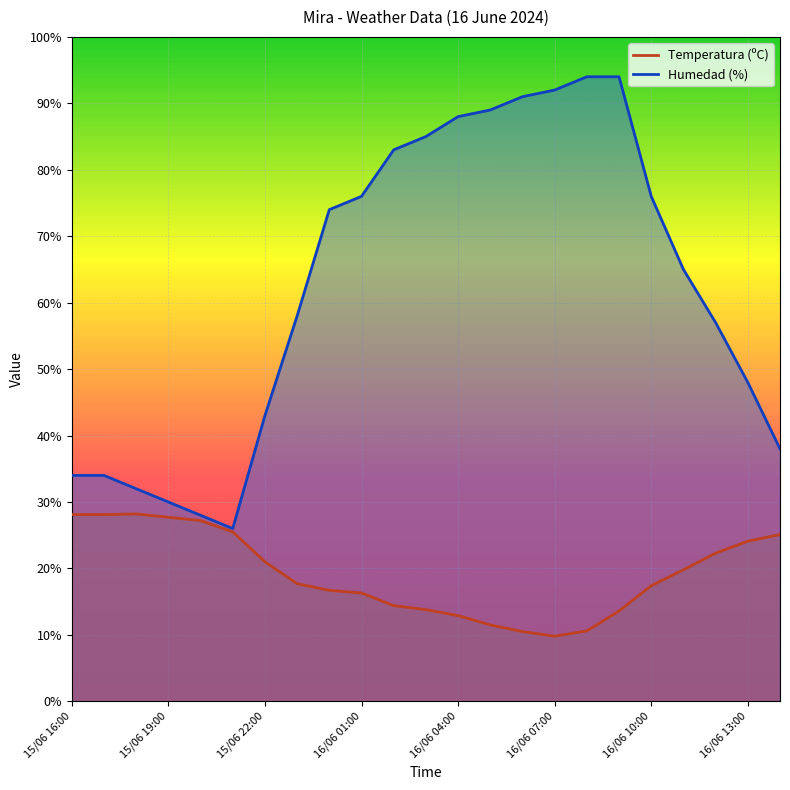

What is the average value of the Humedad (%) series?

62.4